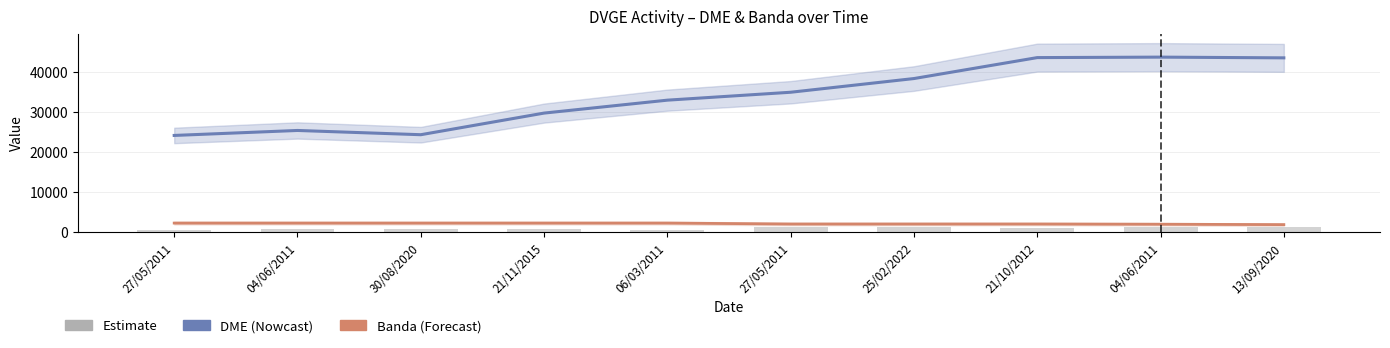

List the labels in order of Estimate (raw) value, smallest first.

27/05/2011, 06/03/2011, 04/06/2011, 30/08/2020, 21/11/2015, 21/10/2012, 27/05/2011, 25/02/2022, 04/06/2011, 13/09/2020